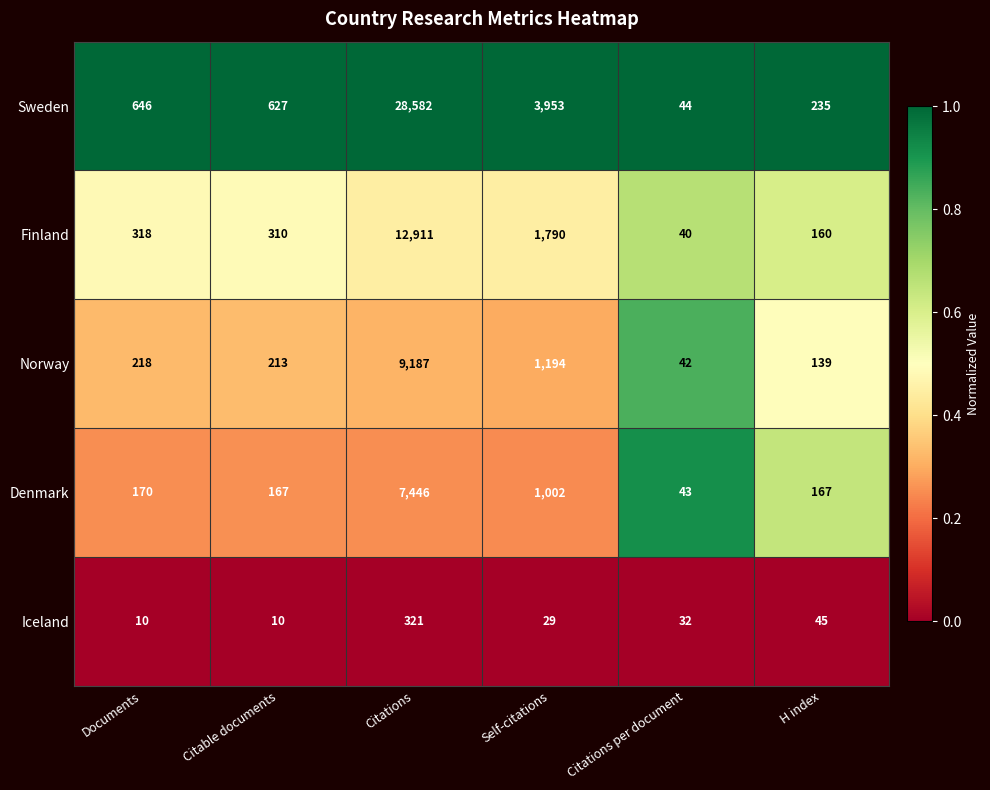

What is the difference between the second highest and minimum values in the Iceland series?

35